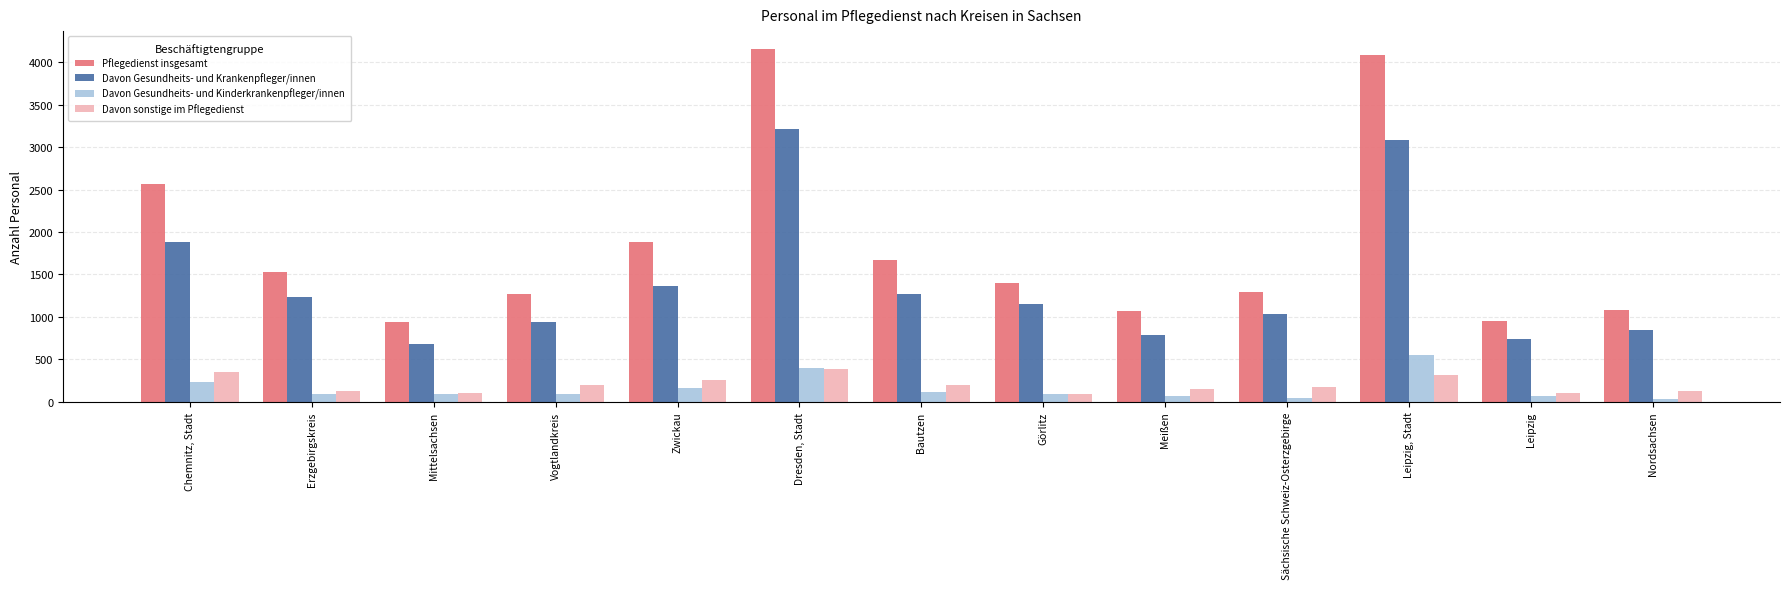

True or false: Davon Gesundheits- und Kinderkrankenpfleger/innen has a value of 96 at Dresden, Stadt.

False